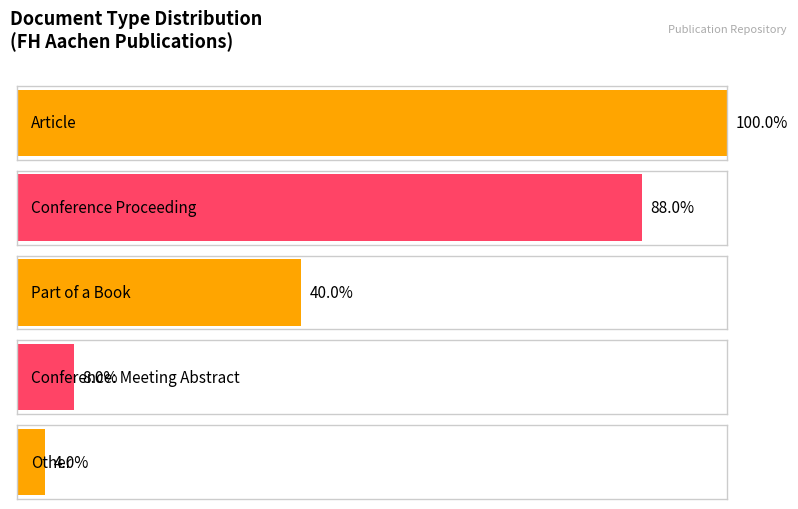

What is the ratio of the value at Conference: Meeting Abstract to the value at Part of a Book?

0.2